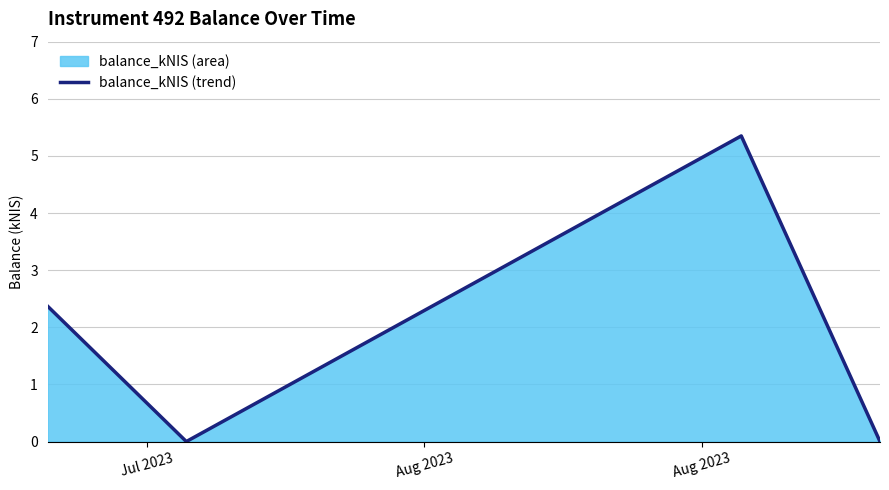

How many interior local valleys (lower than both neighbors) does the data have?

1